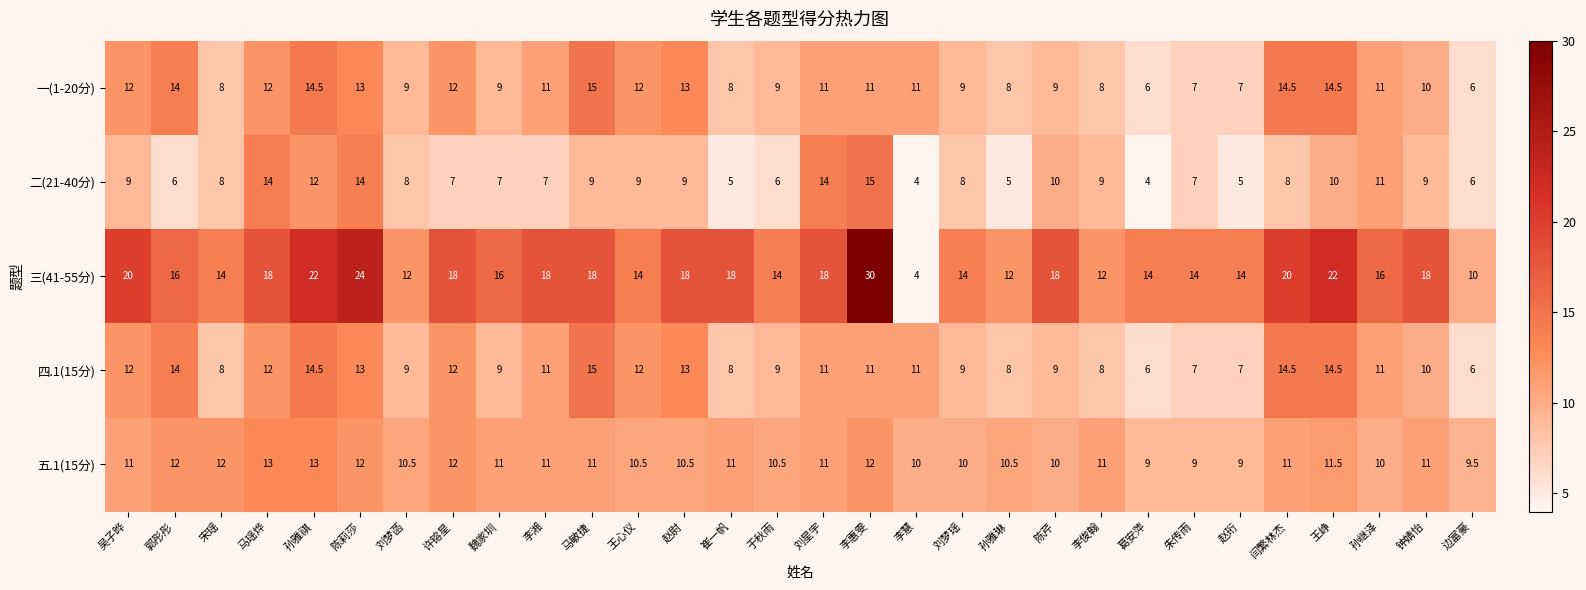

The value of 三(41-55分) at 于秋雨 is 14.0. True or false?

True